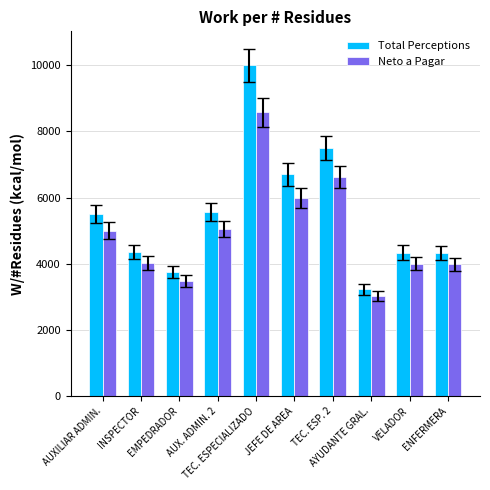

What is the greatest value displayed?

10000.0